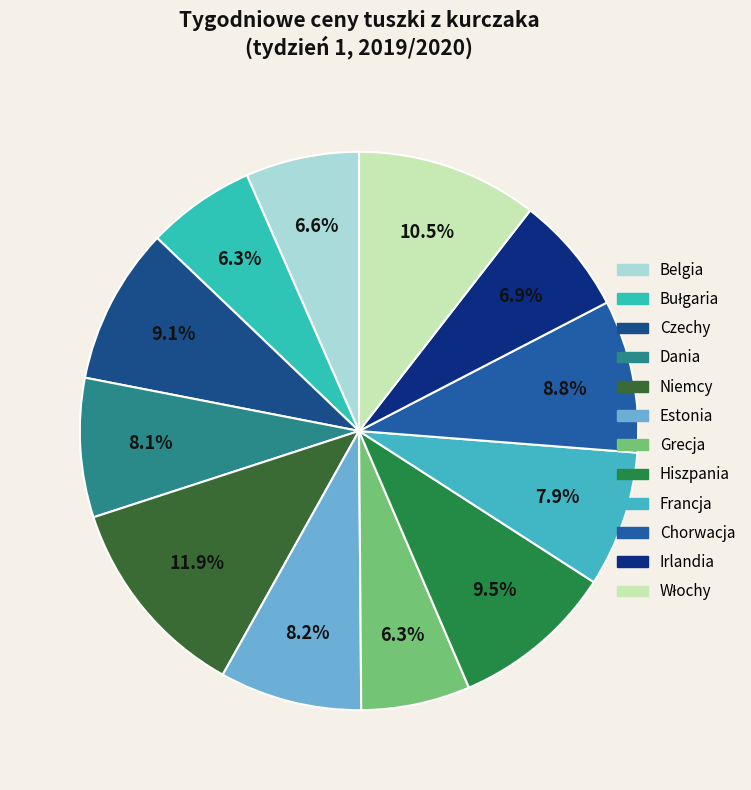

To the nearest percent, what is the combined percentage of Francja and Chorwacja?

17%